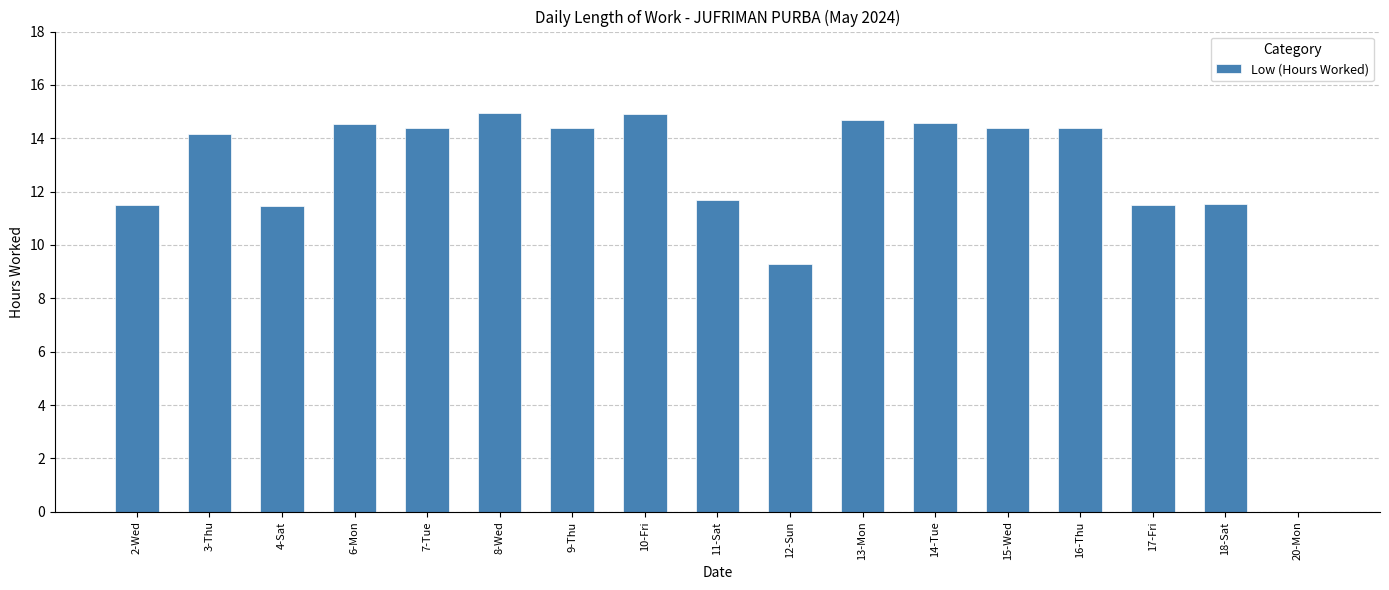

What is the ratio of the value at 6-Mon to the value at 12-Sun?

1.6